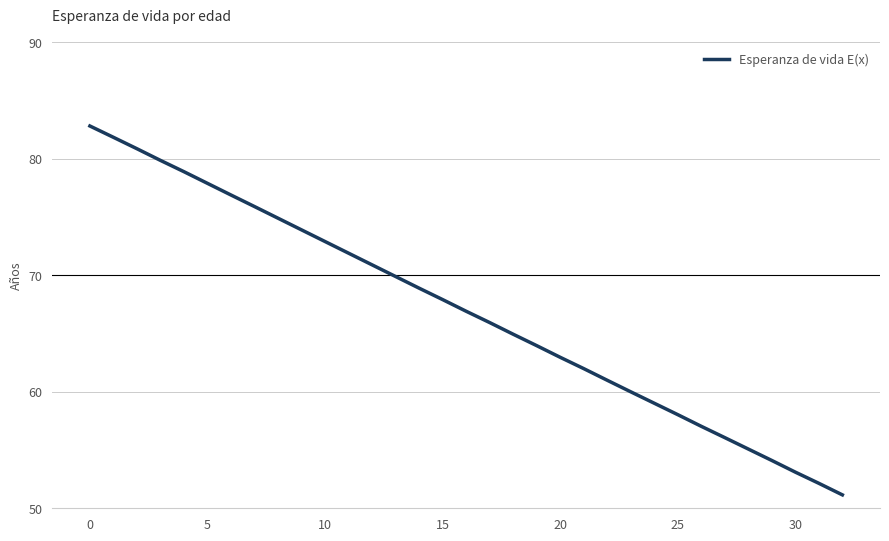

What is the difference between the maximum and minimum values?

31.6